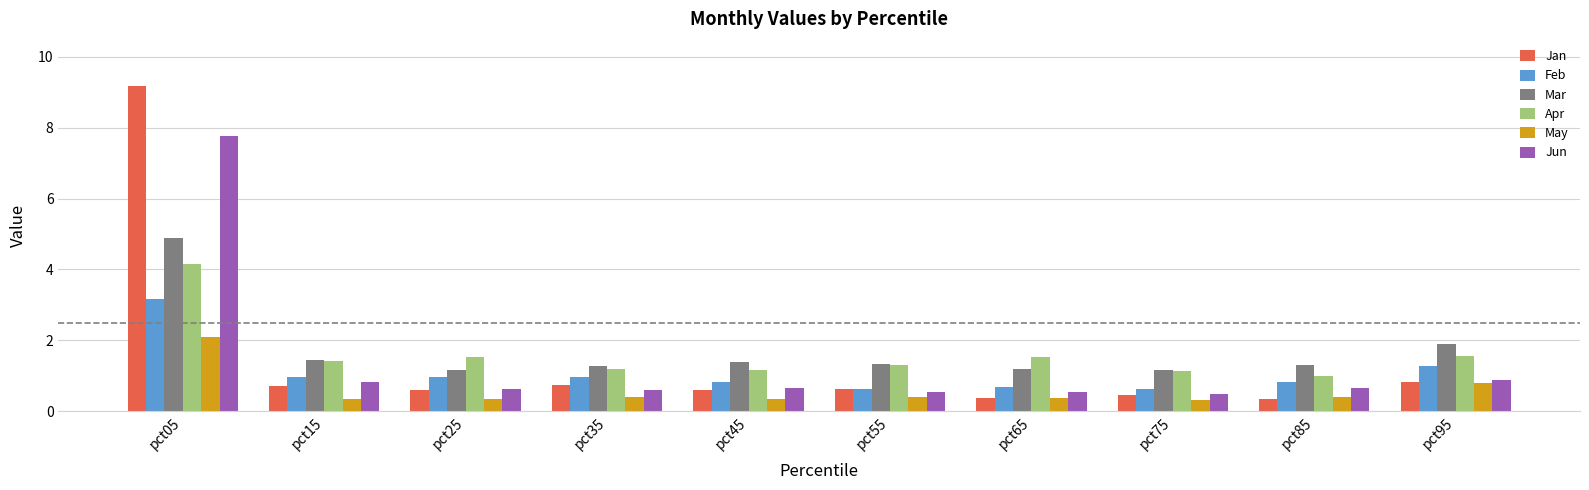

List the series in order of their peak value, highest first.

Jan, Jun, Mar, Apr, Feb, May